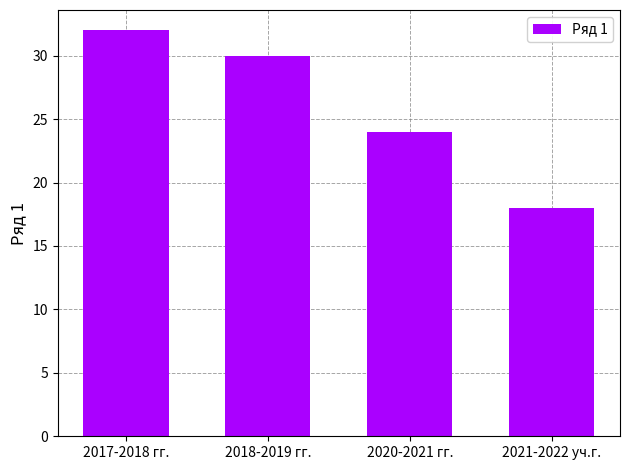

What is the smallest value displayed?

18